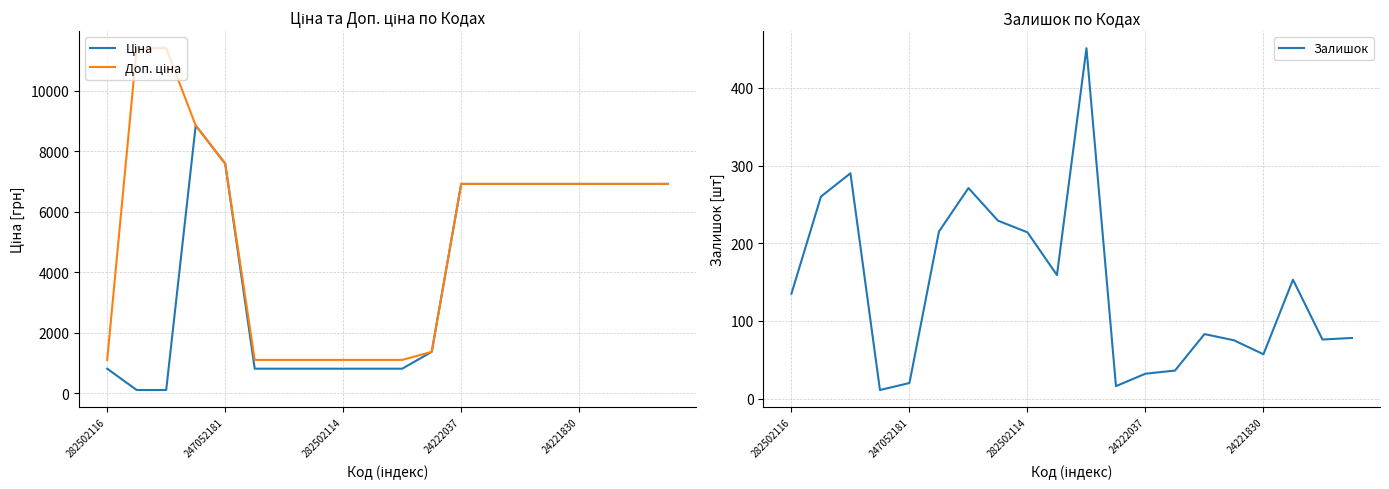

True or false: Доп. ціна has more than 1 interior local peaks.

False